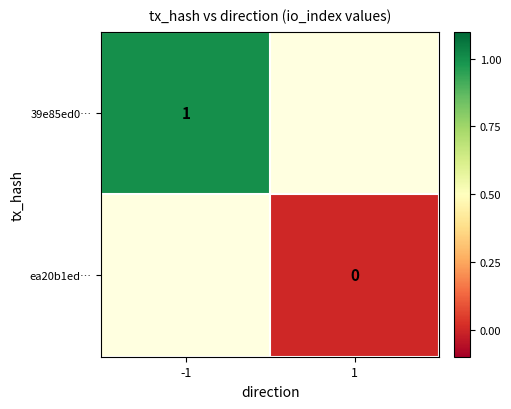

True or false: 39e85ed0… has a value of 1 at -1.

True